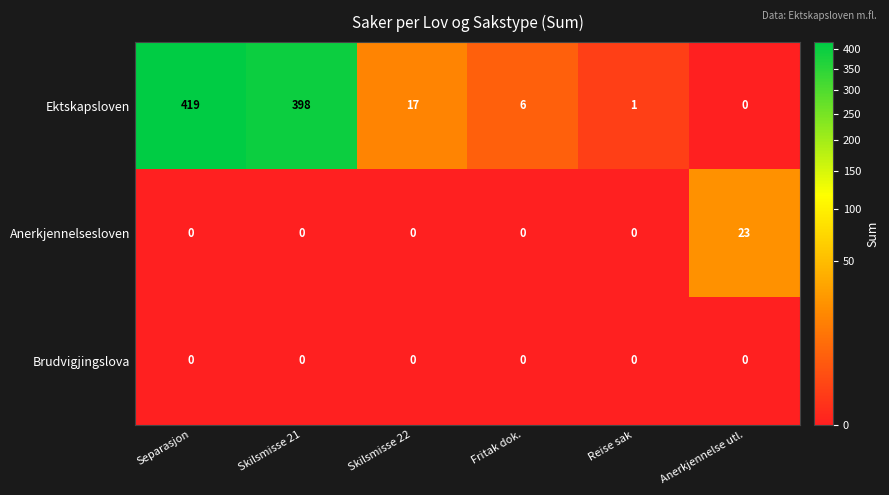

Where is Ektskapsloven nearest to the value 209?

Skilsmisse 21